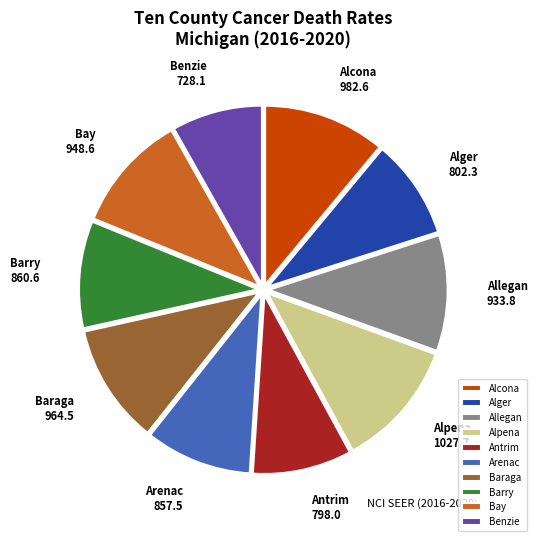

Which slice is the largest?

Alpena